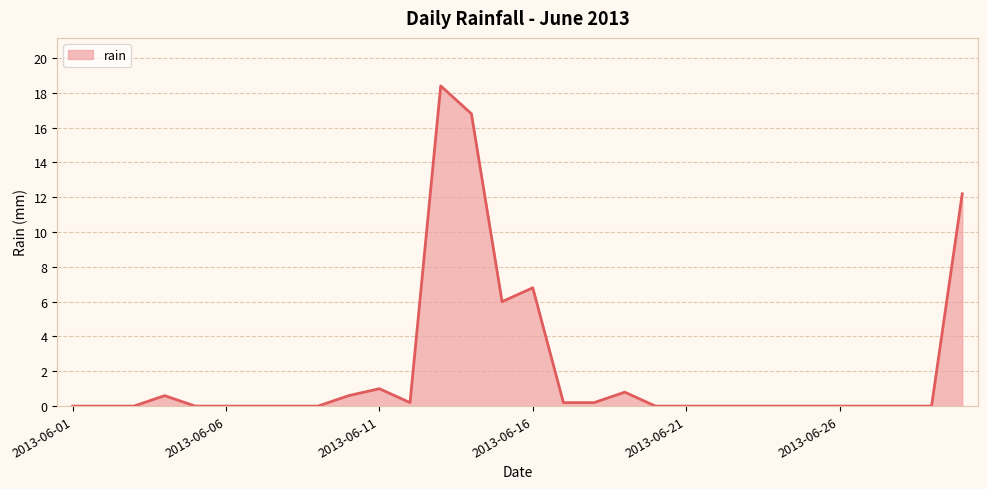

What is the maximum value shown in the chart?

18.4